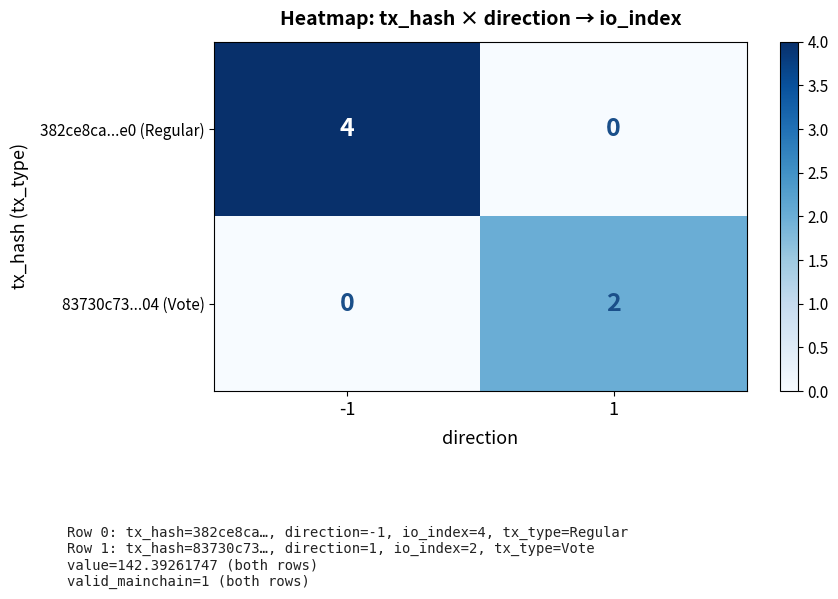

Rank the series at 1 from lowest to highest value.

382ce8ca...e0 (Regular), 83730c73...04 (Vote)